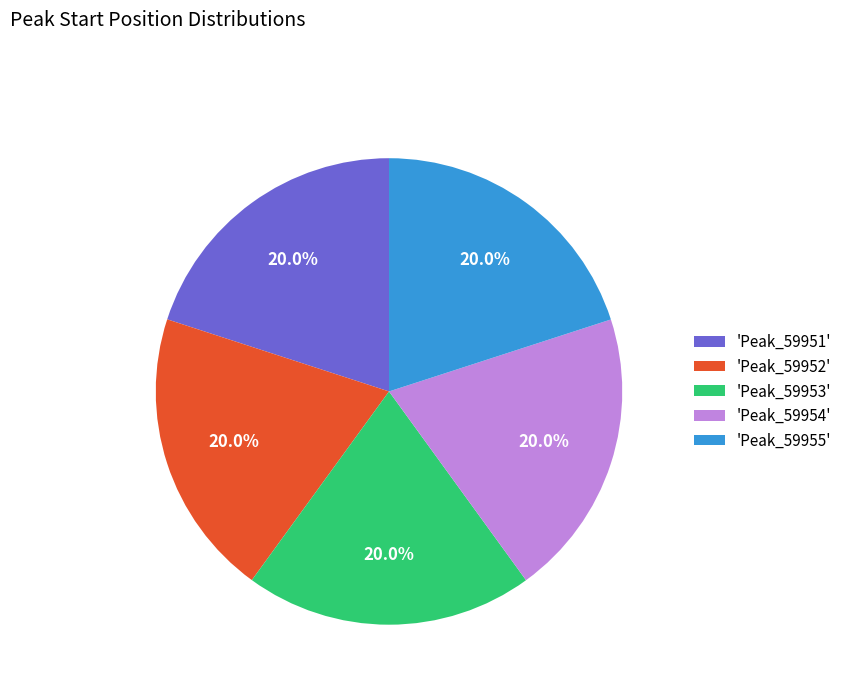

Do 'Peak_59953' and 'Peak_59954' together represent more than half of the pie?

No